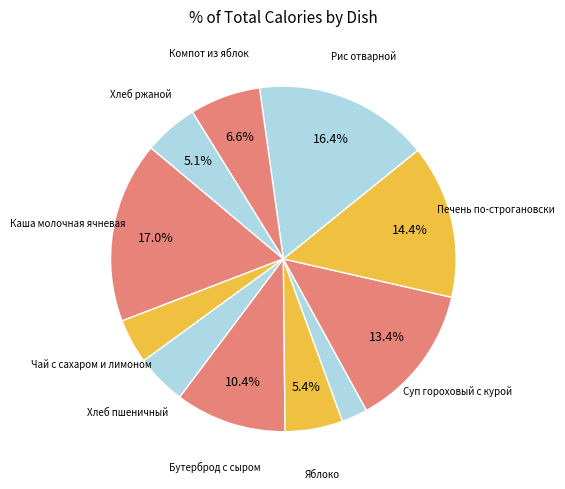

How many segments does this pie chart have?

11